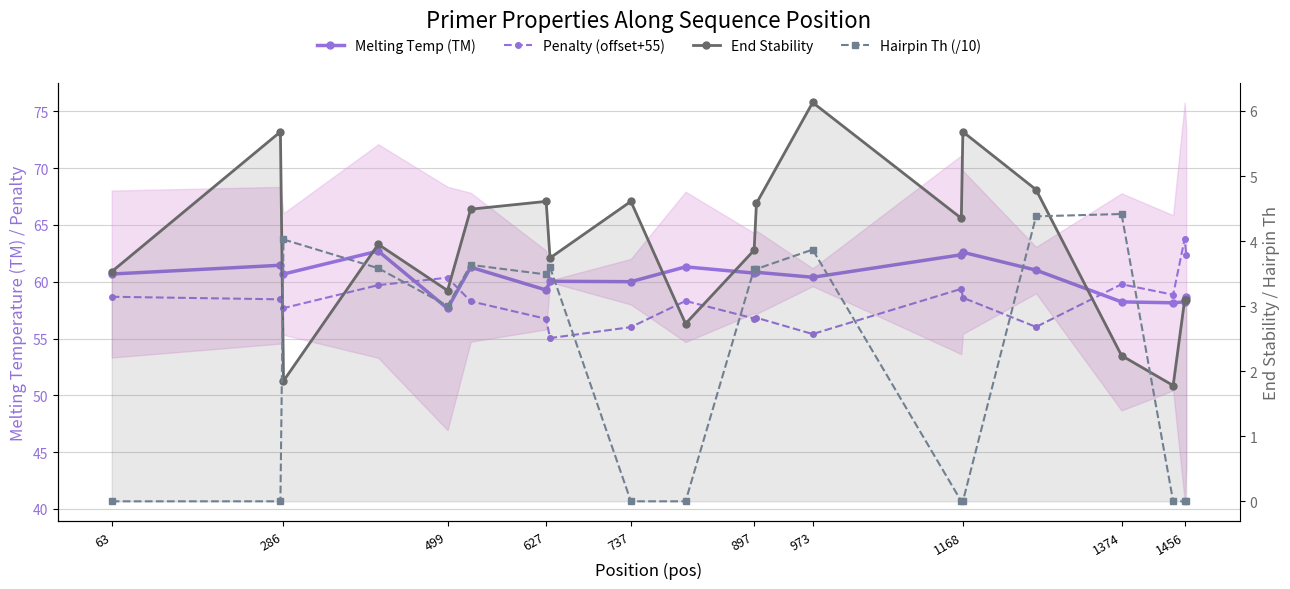

How many lines are shown in the chart?

4